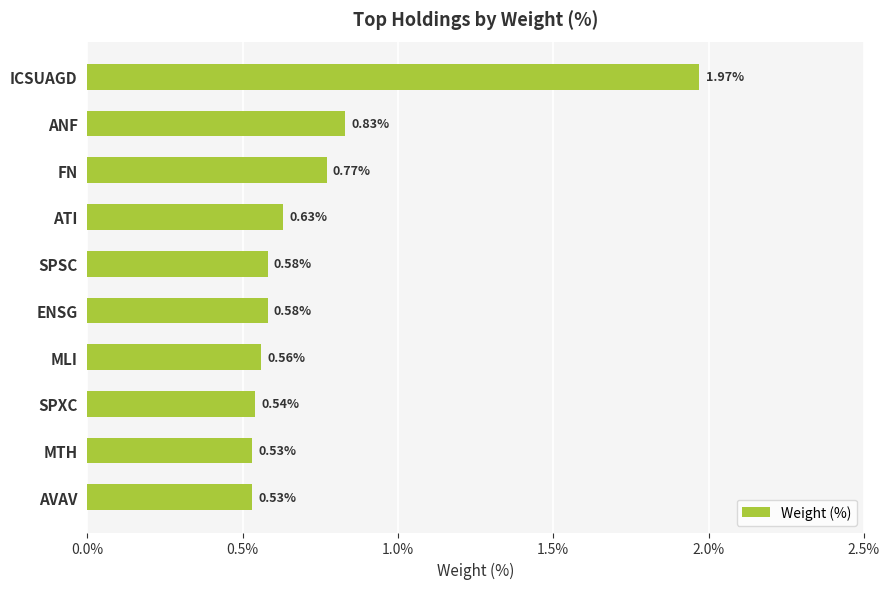

Where is the data nearest to the value 1?

ANF